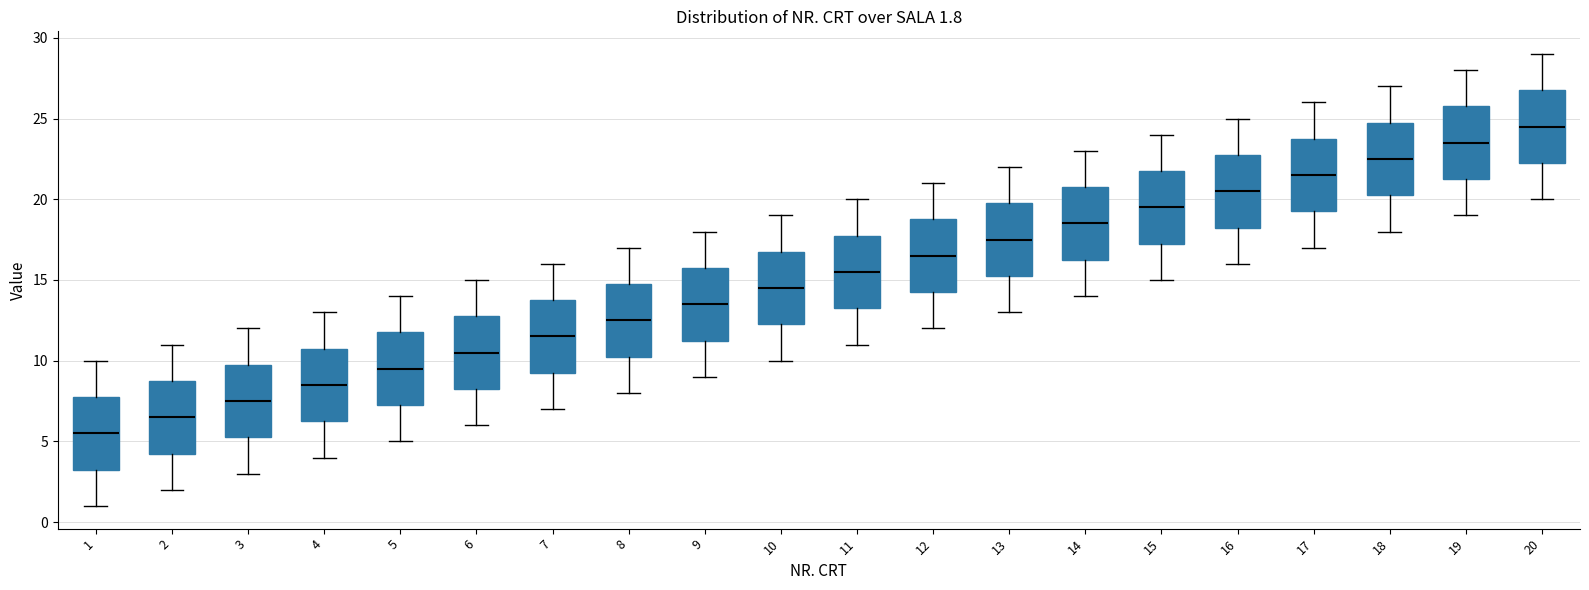

Which box's median line is the highest?

20